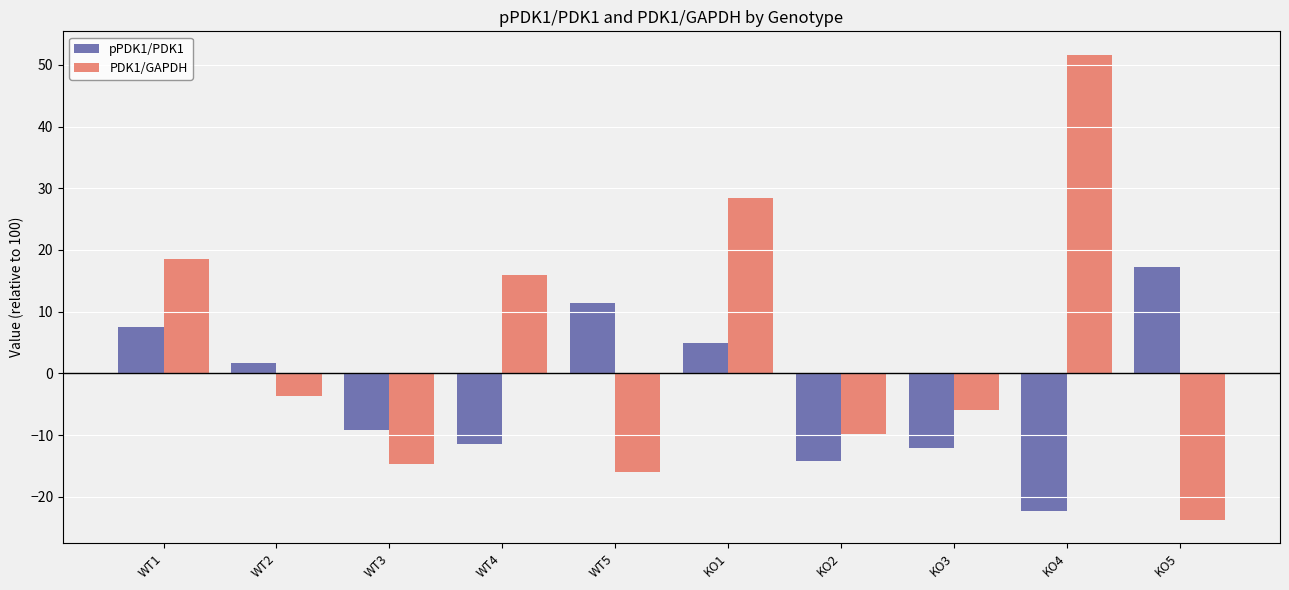

Which series has the largest total across all categories?

PDK1/GAPDH